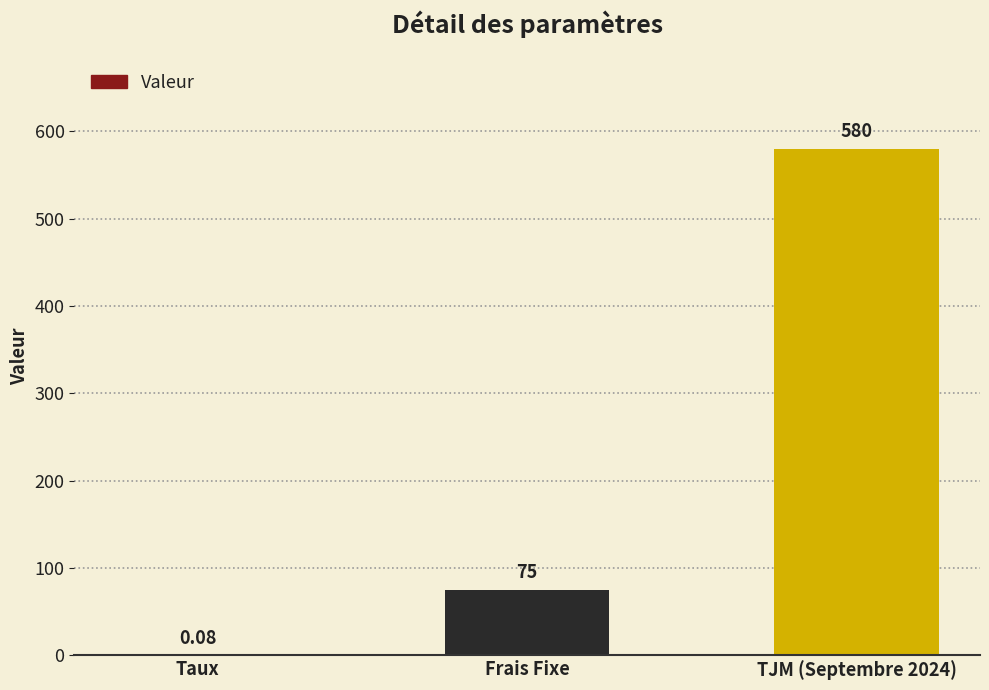

Between Frais Fixe and Taux, which is larger?

Frais Fixe